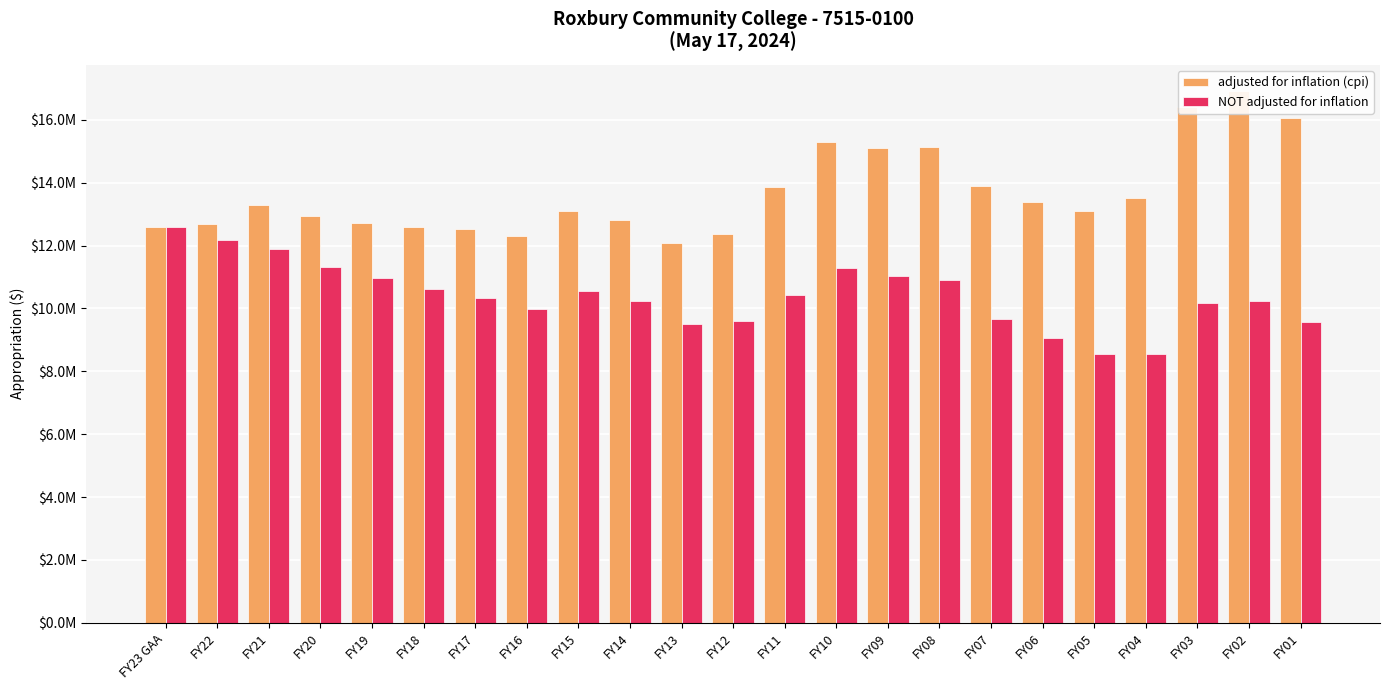

What is the highest value of the NOT adjusted for inflation series?

12594637